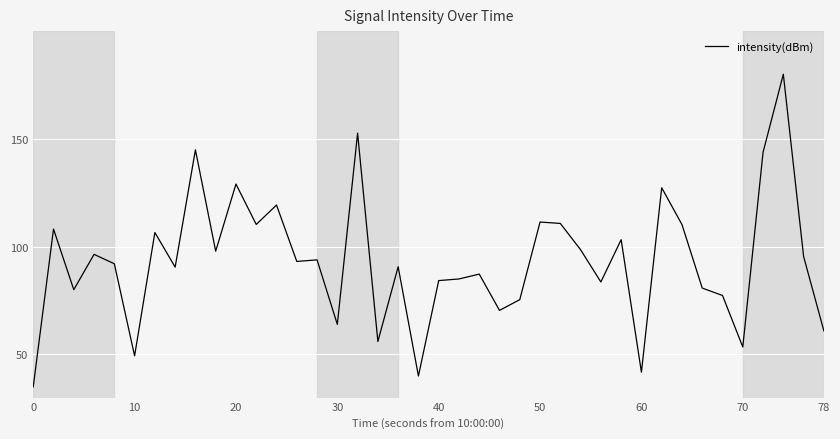

What is the smallest value displayed?

35.0